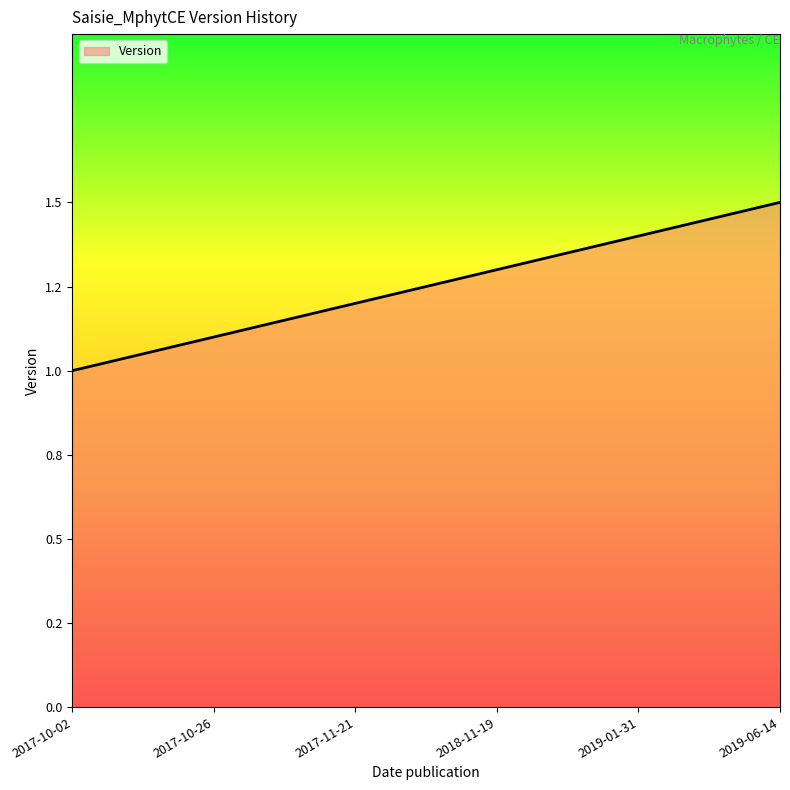

The value at 2019-06-14 is 0.3. True or false?

False